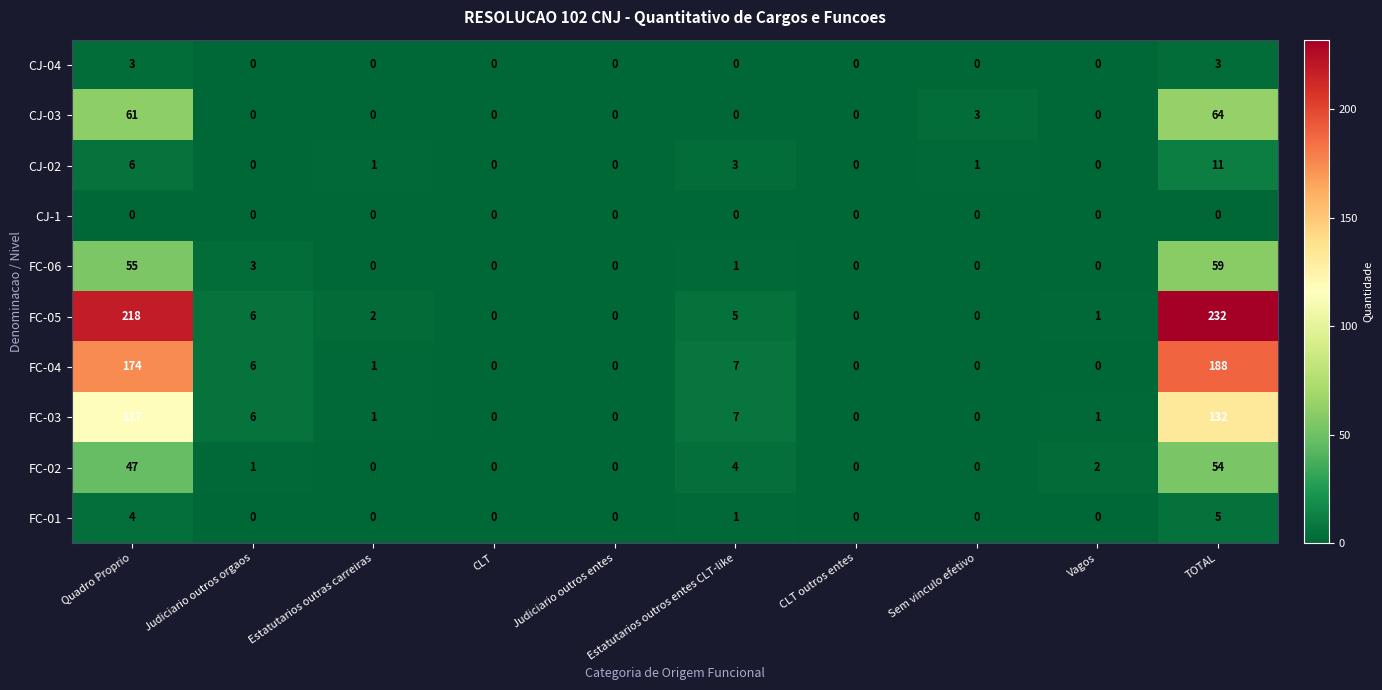

What is the average value of the CJ-03 series?

13